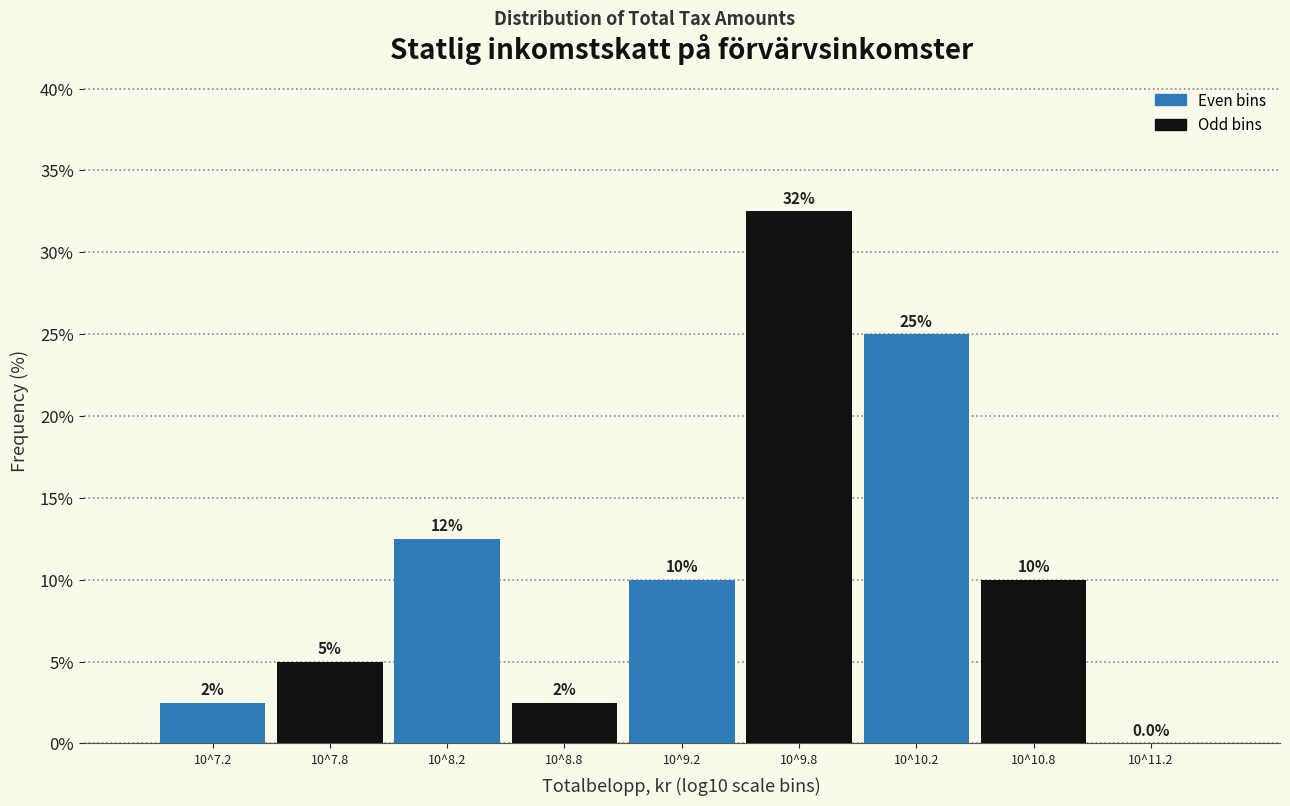

Reading left to right, list all the values displayed in this chart.

10^7.2=2.5	10^7.8=5.0	10^8.2=12.5	10^8.8=2.5	10^9.2=10.0	10^9.8=32.5	10^10.2=25.0	10^10.8=10.0	10^11.2=0.0